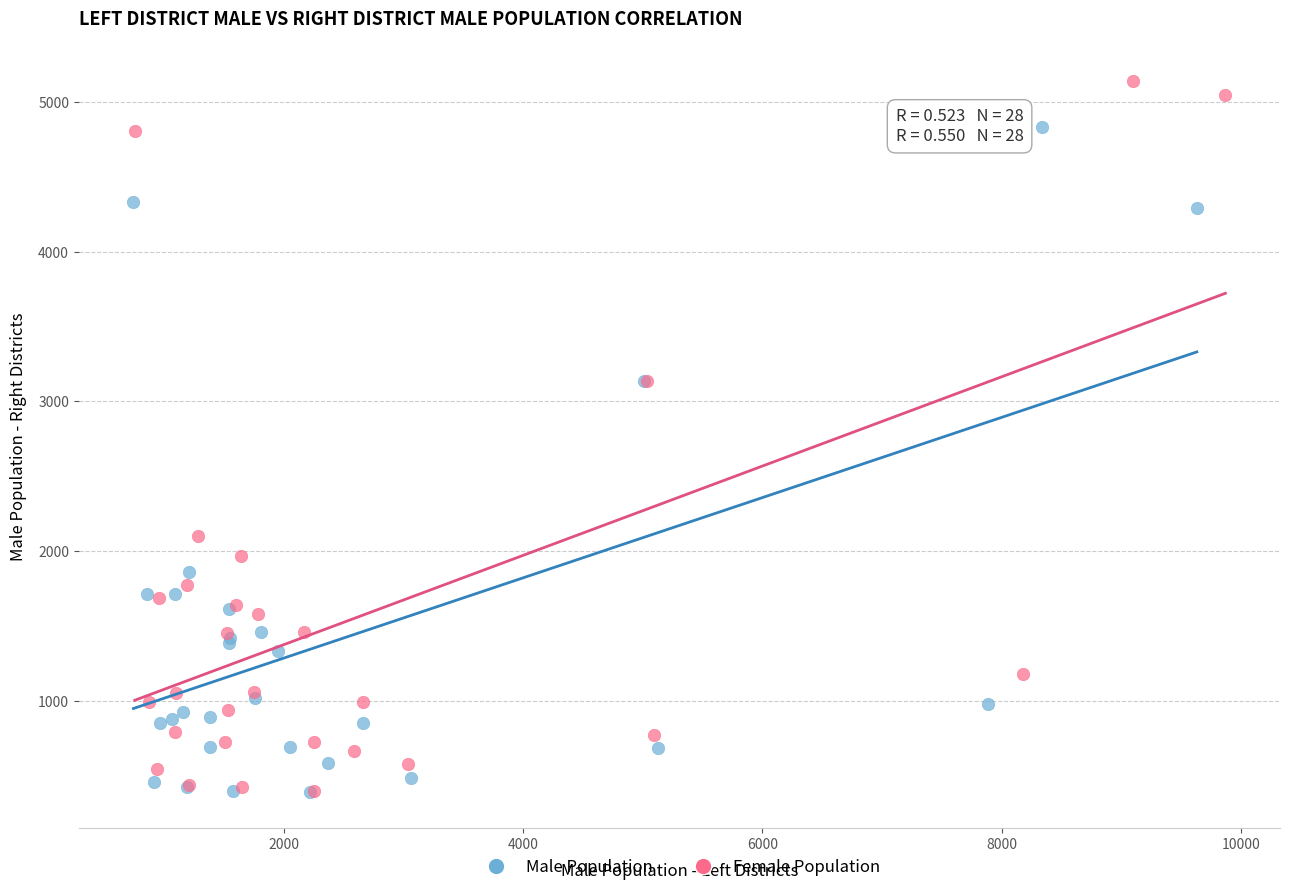

Which series contains the highest Y value?

Female Population